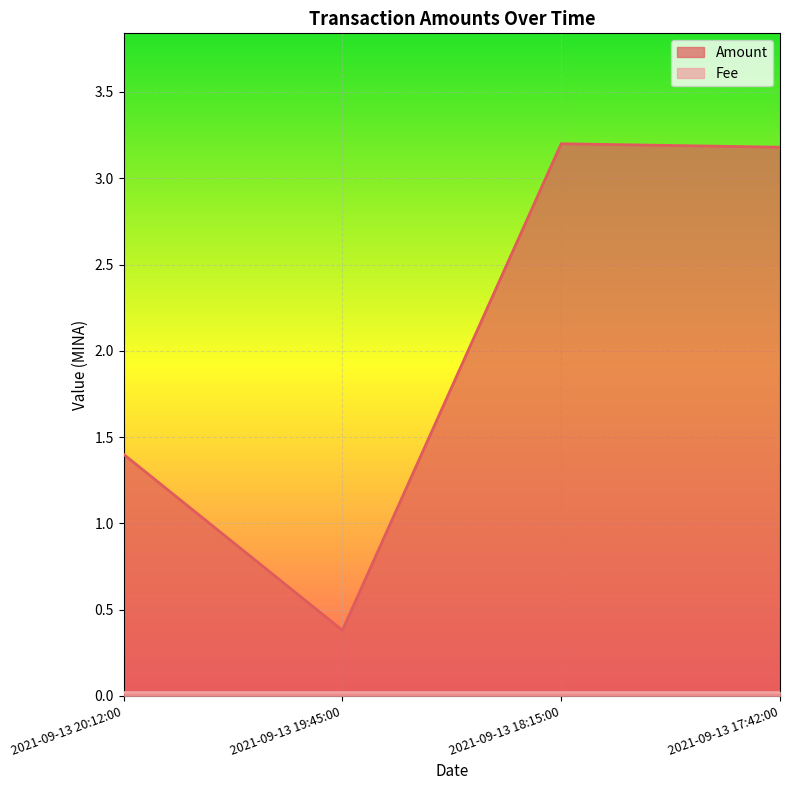

What is the maximum value for Amount?

3.2